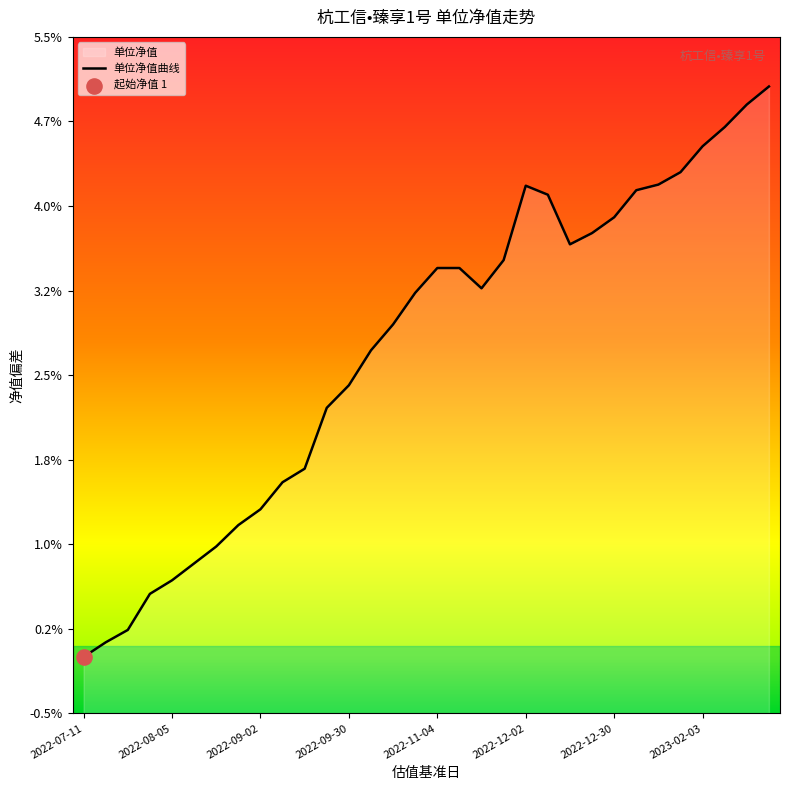

Which has a higher value, 2022-10-21 or 2022-07-29?

2022-10-21